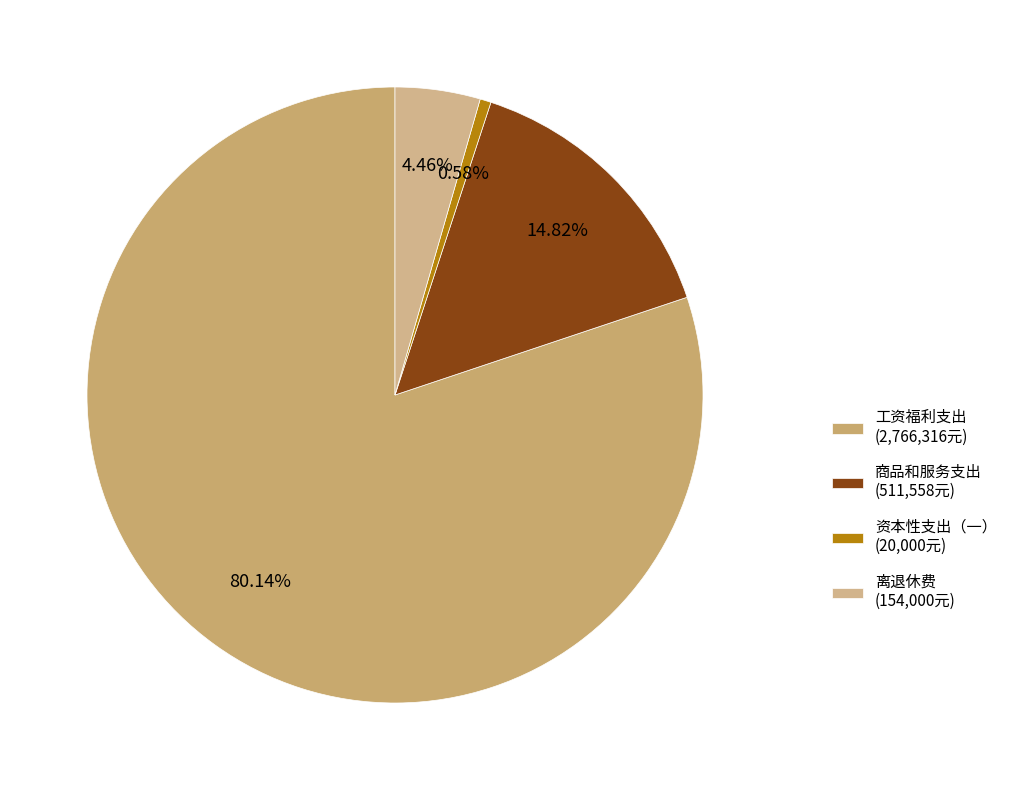

How many segments does this pie chart have?

4